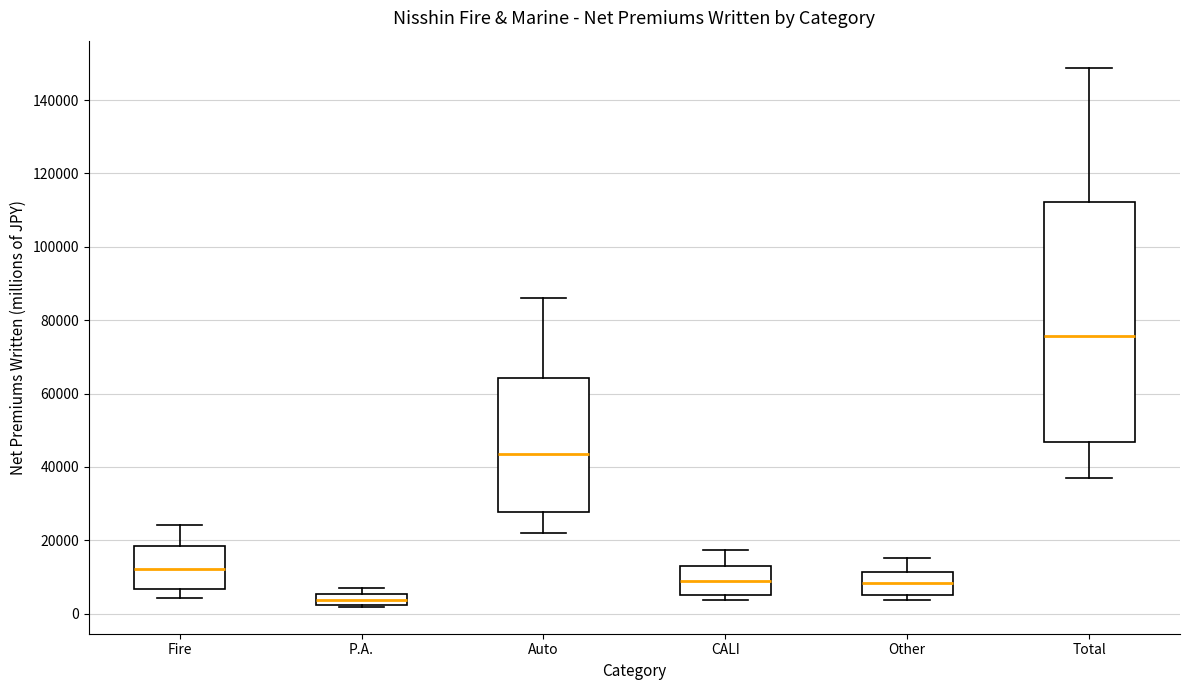

Which box has the highest median line?

Total